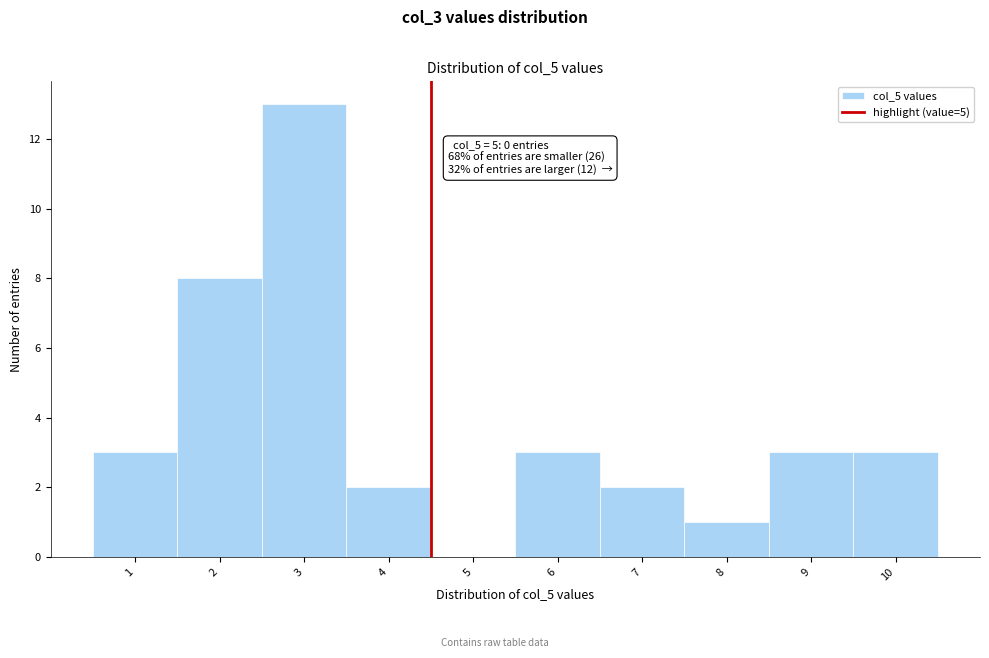

Reading right to left, list all the values displayed in this chart.

10=3	9=3	8=1	7=2	6=3	5=0	4=2	3=13	2=8	1=3